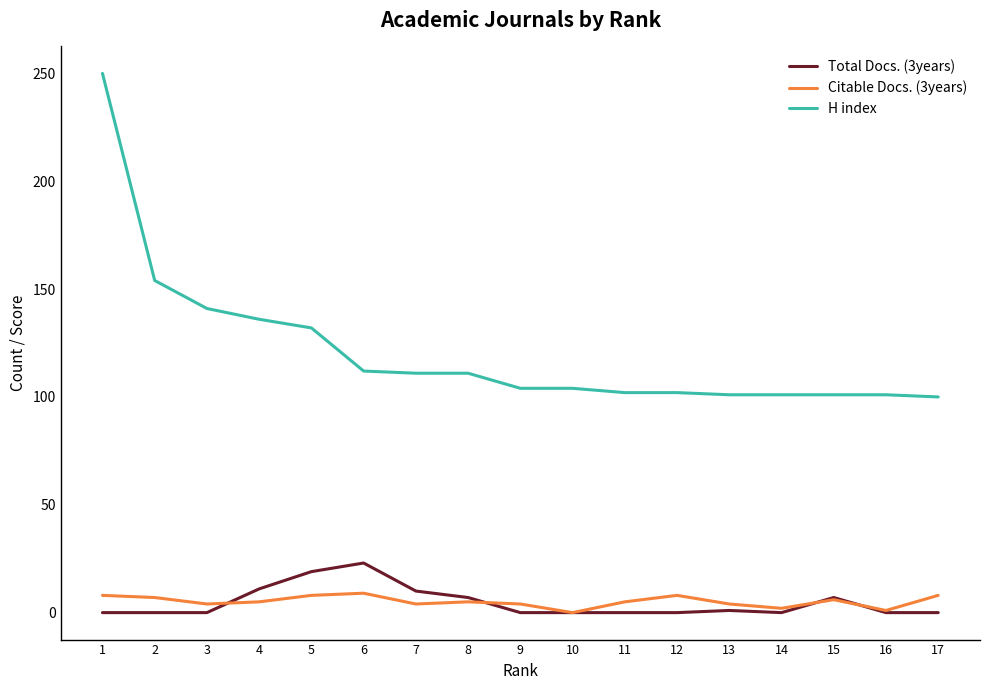

Which series has the widest spread of values?

H index